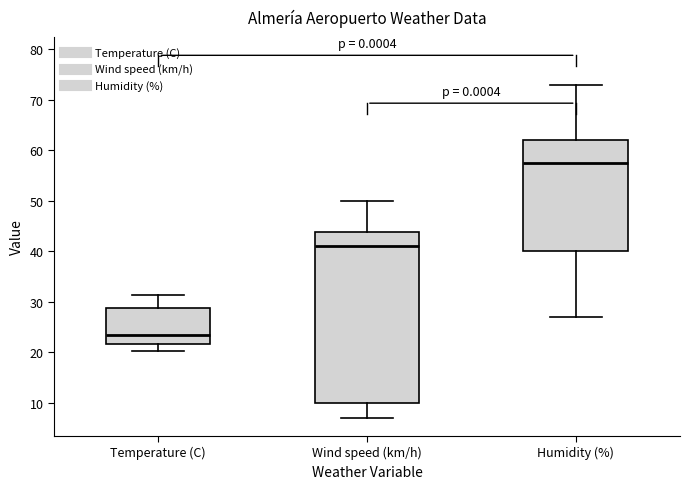

Comparing the boxes themselves (not the whiskers), which one is the tallest?

Wind speed (km/h)